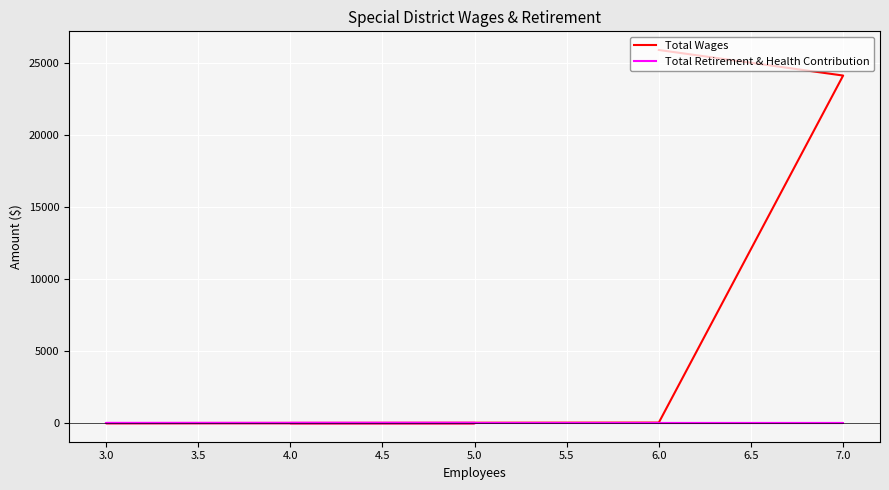

True or false: Total Wages has more than 0 points higher than both neighbors.

False